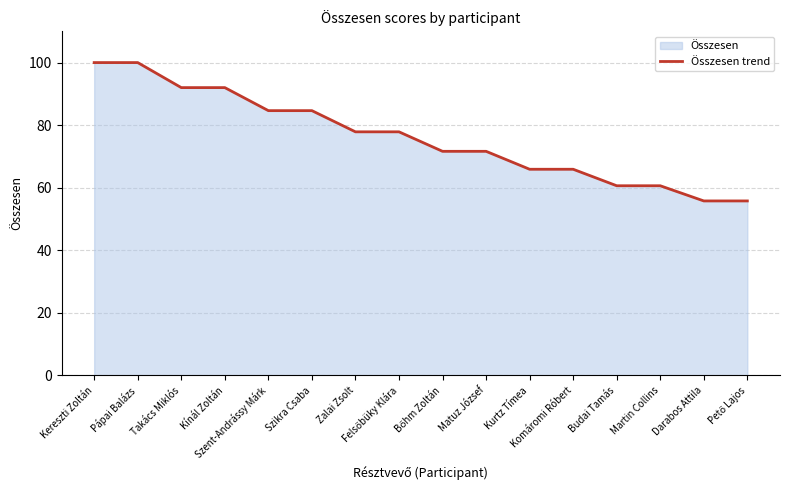

True or false: there are more than 2 points higher than both neighbors.

False